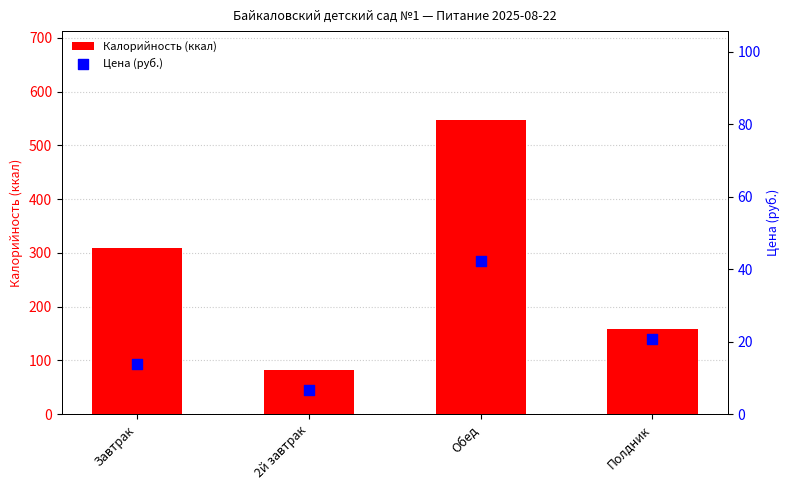

Which series contains the highest Y value?

Калорийность (ккал)